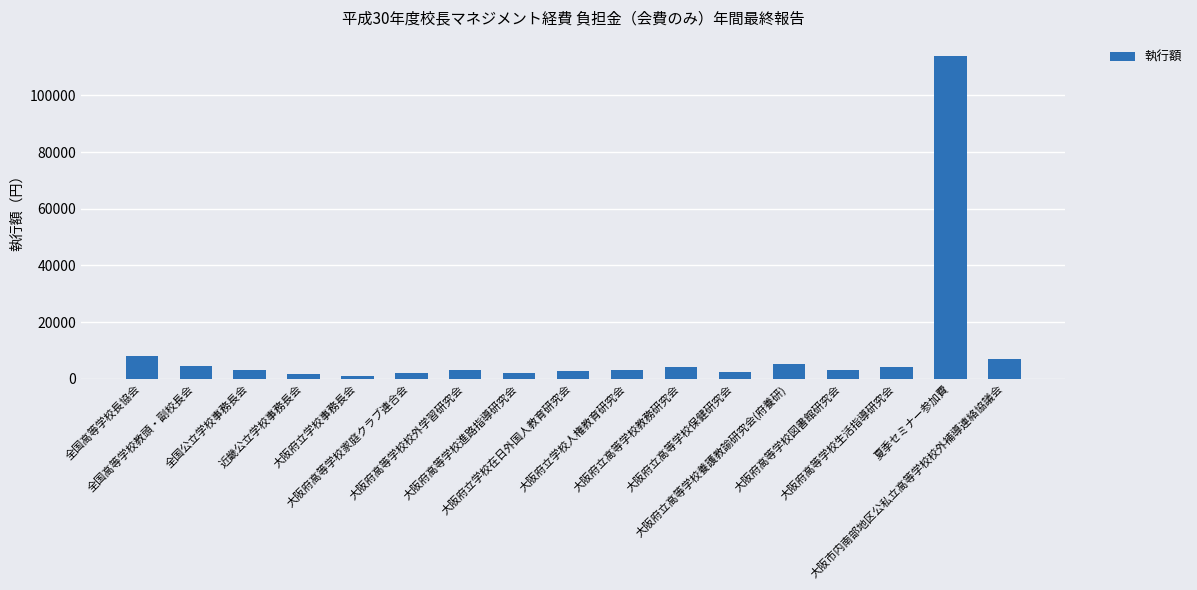

Are the bars grouped side by side (vs. stacked)?

No